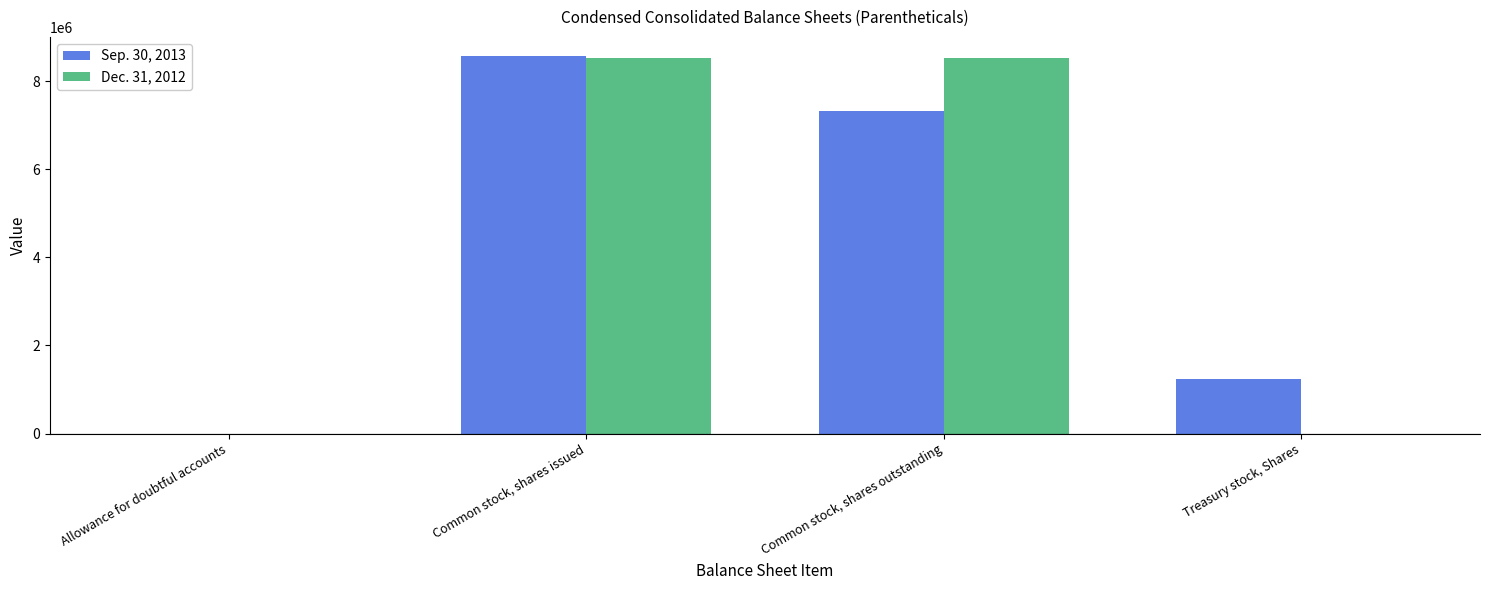

What is the greatest value displayed?

8572212